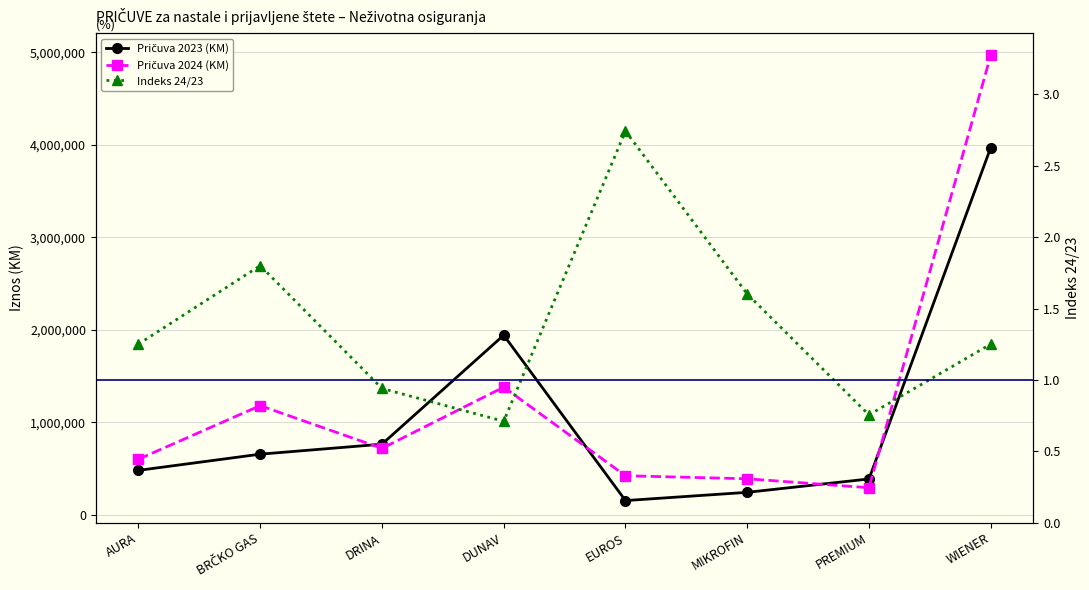

The value of Pričuva 2024 (KM) at WIENER is 2389793.1. True or false?

False